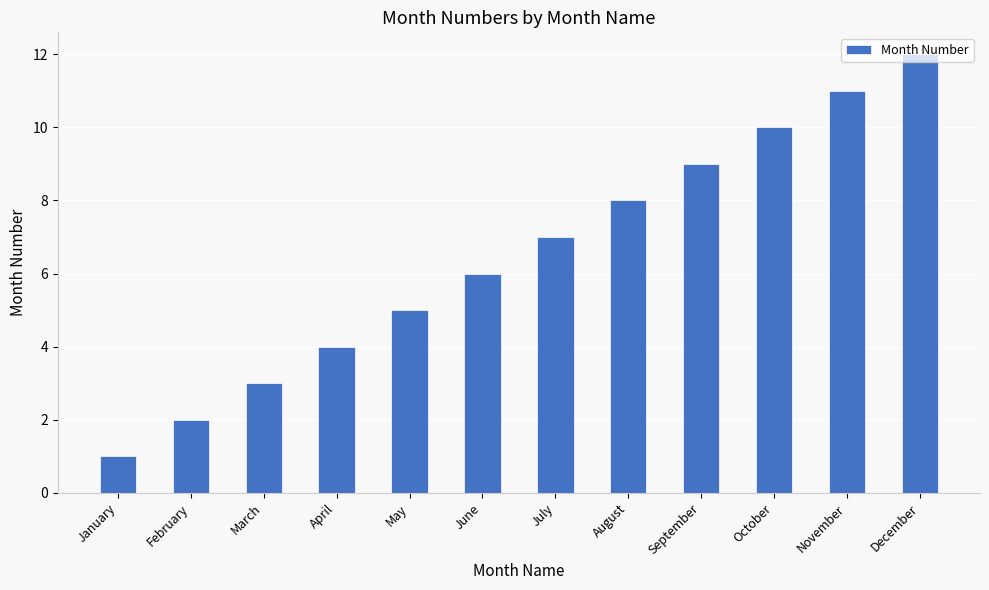

Which has a higher value, November or April?

November